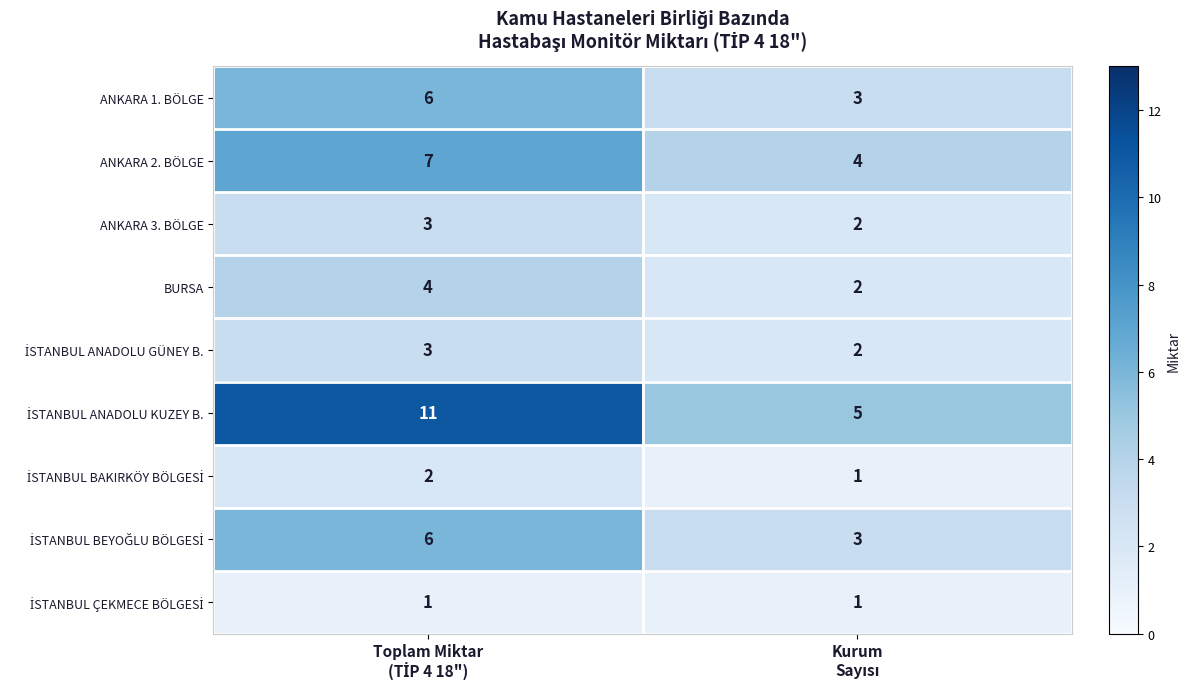

What is the greatest value displayed?

11